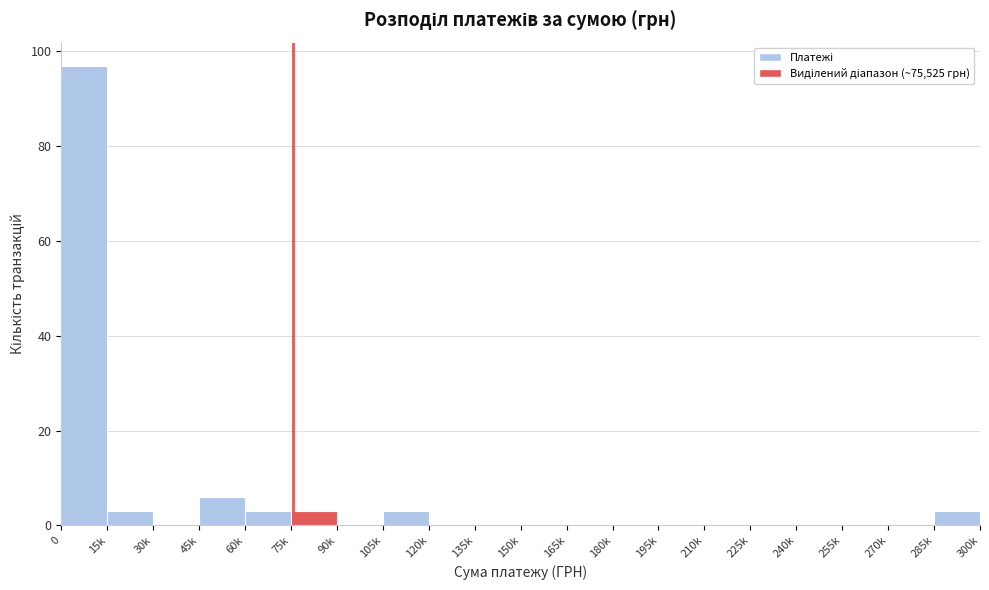

Reading left to right, list all the values displayed in this chart.

0=97	15k=3	30k=0	45k=6	60k=3	75k=3	90k=0	105k=3	120k=0	135k=0	150k=0	165k=0	180k=0	195k=0	210k=0	225k=0	240k=0	255k=0	270k=0	285k=3